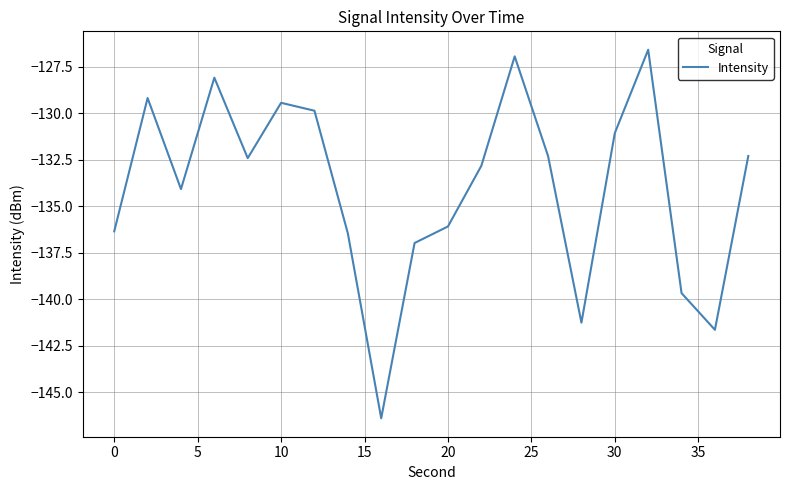

True or false: the data has more than 2 interior local peaks.

True